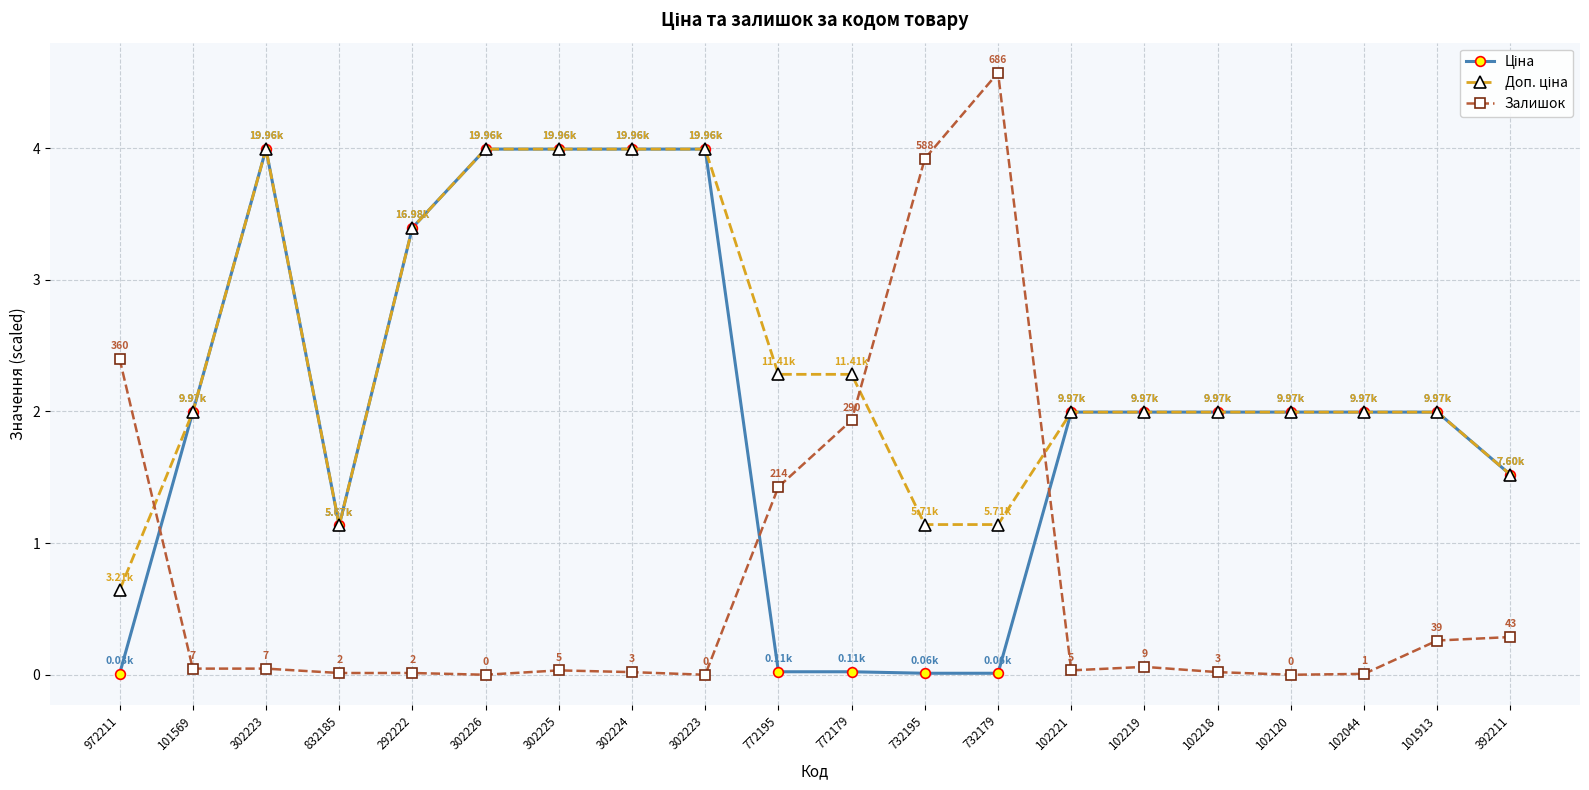

How many times do Залишок and Доп. ціна cross each other?

3